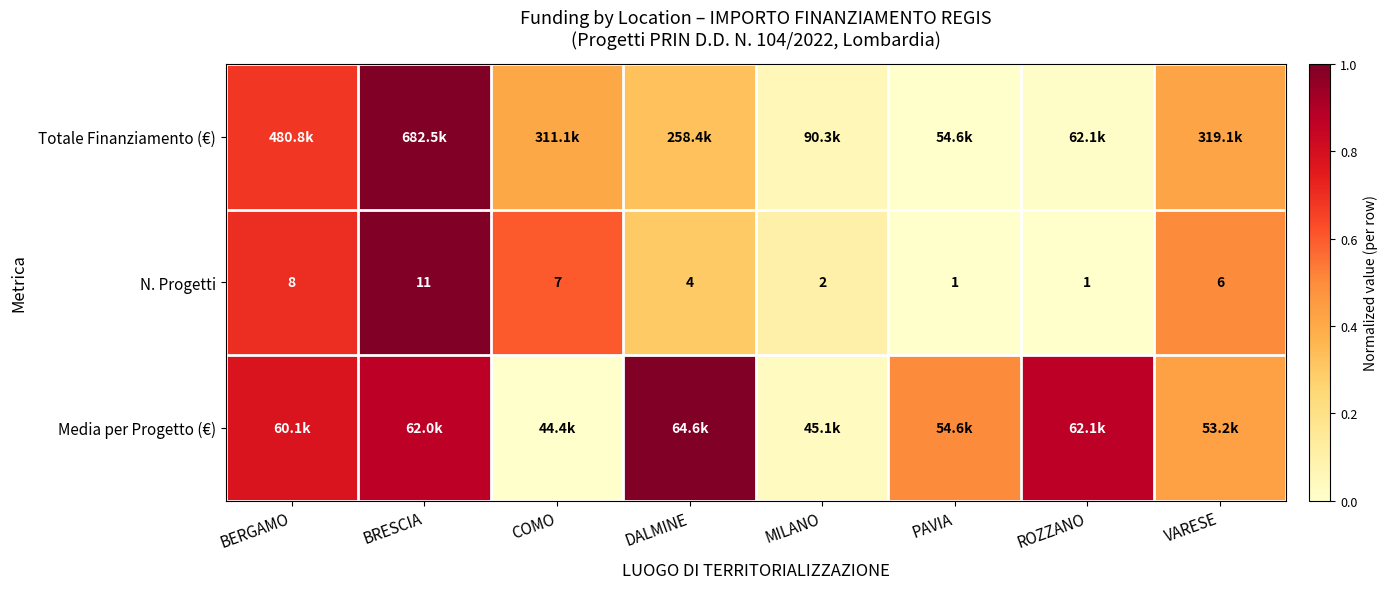

What is the total value across all series at BRESCIA?

2.9